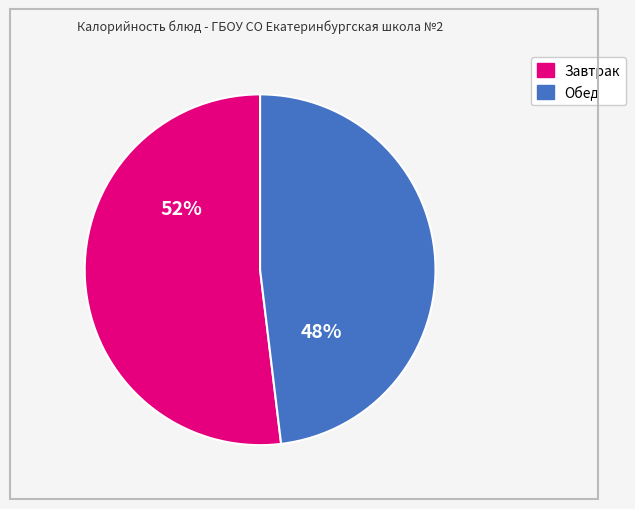

How many segments does this pie chart have?

2